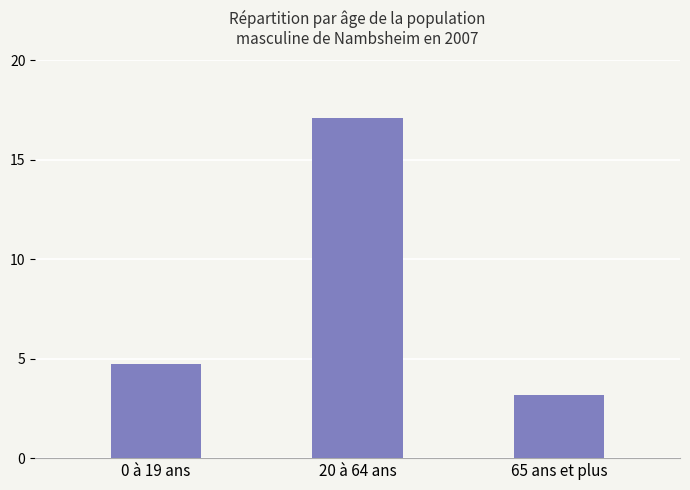

Rank the categories by value from highest to lowest.

20 à 64 ans, 0 à 19 ans, 65 ans et plus